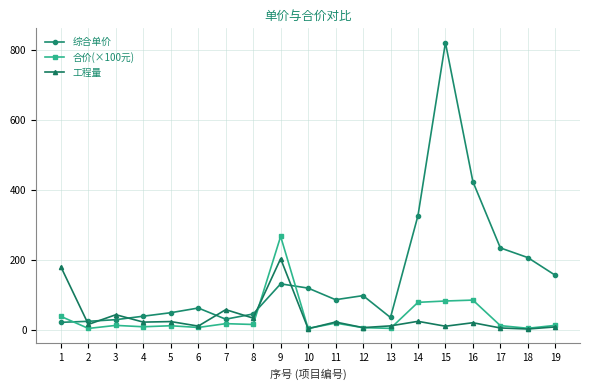

List the series in order of their peak value, lowest first.

工程量, 合价(×100元), 综合单价